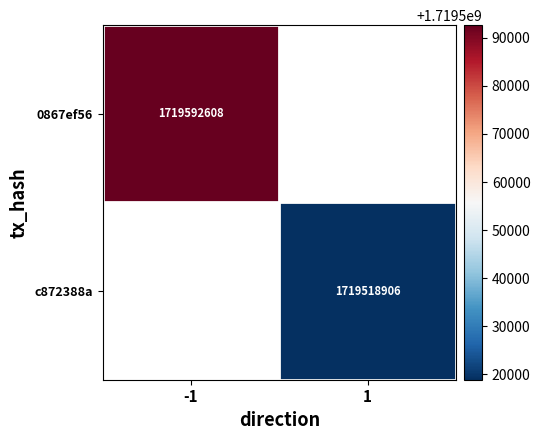

Is the value of c872388a at 1 greater than the value of 0867ef56 at -1?

No